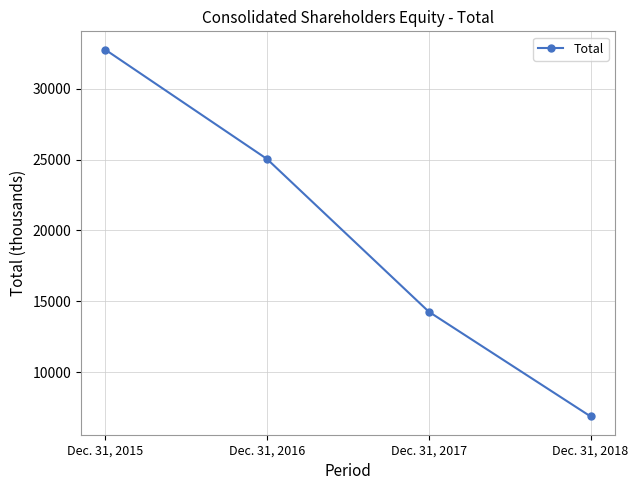

What is the sum of all values?

78956